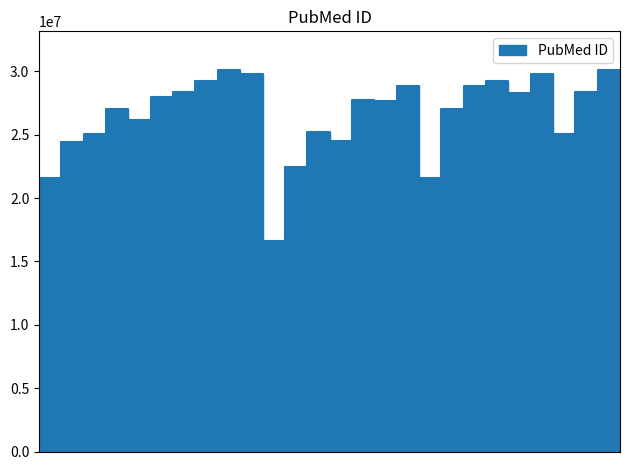

What is the average value?

26686549